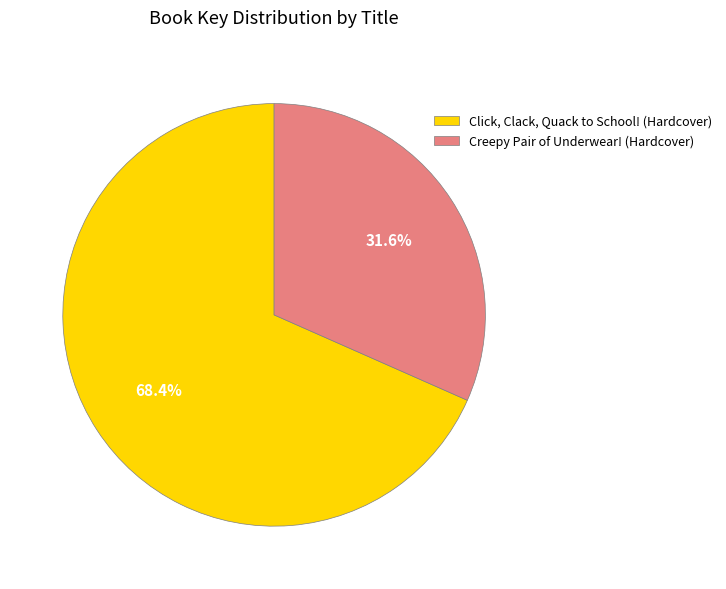

Is it true that Creepy Pair of Underwear! (Hardcover) is 32% of the pie?

True